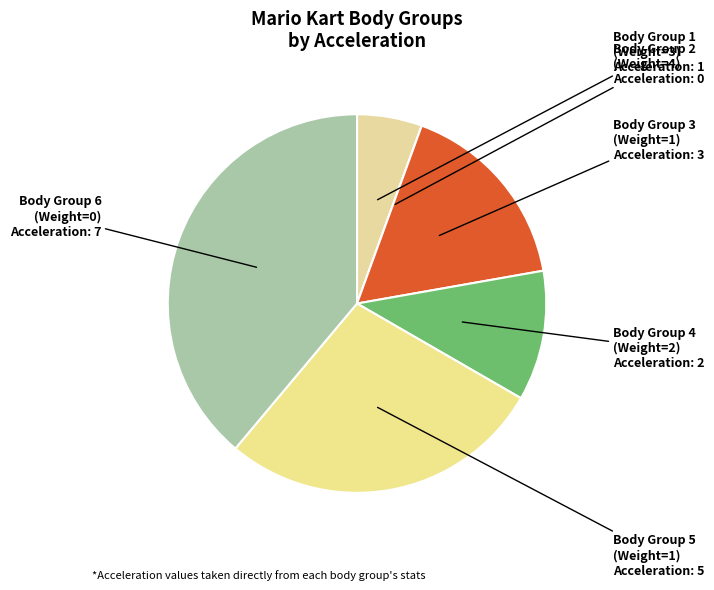

Does Body Group 3 (Weight=1) represent more than half of the total?

No